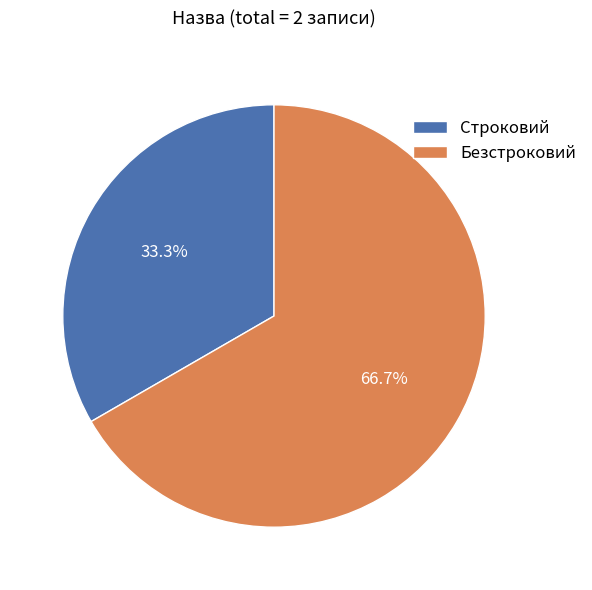

True or false: Безстроковий accounts for 57% of the total.

False